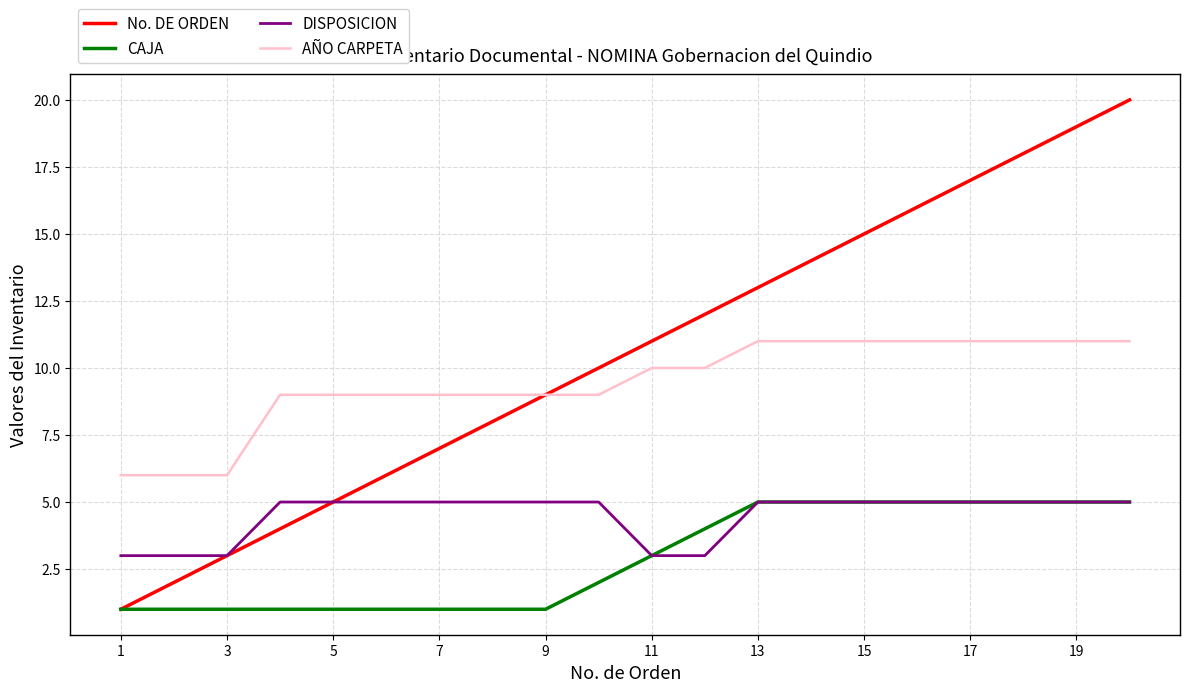

Which series has the largest total across all categories?

No. DE ORDEN